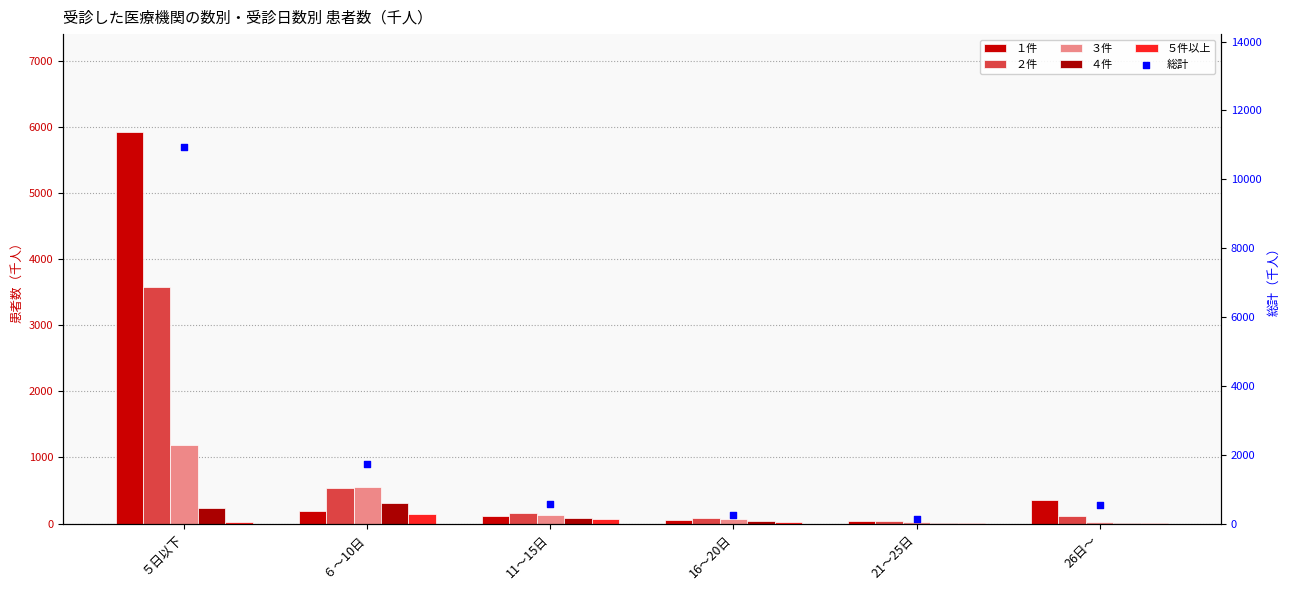

At which category is the sum across all series the highest?

５日以下